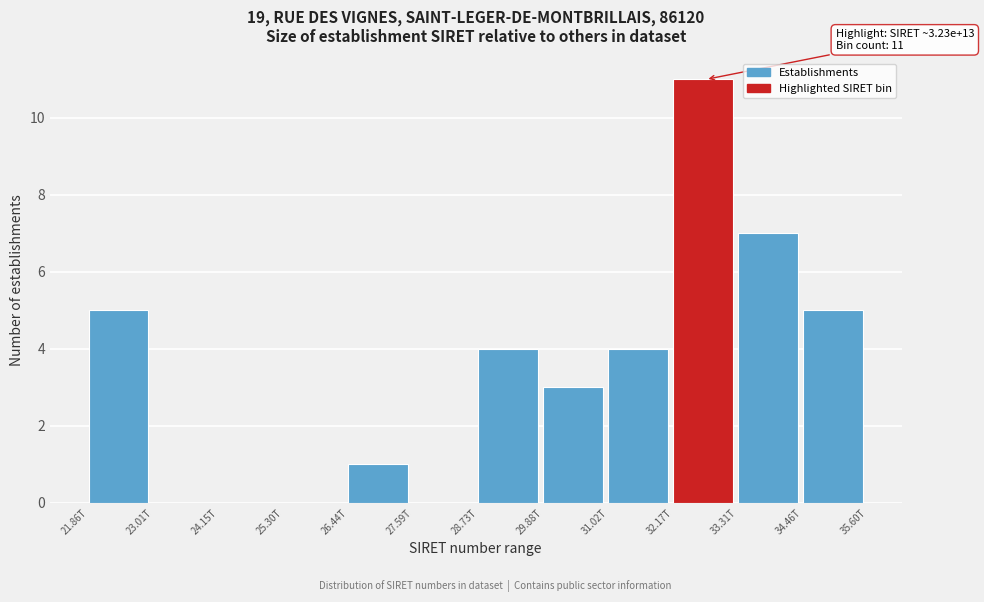

Reading left to right, what are all the values shown in this chart?

21.86T=5	23.01T=0	24.15T=0	25.30T=0	26.44T=1	27.59T=0	28.73T=4	29.88T=3	31.02T=4	32.17T=11	33.31T=7	34.46T=5